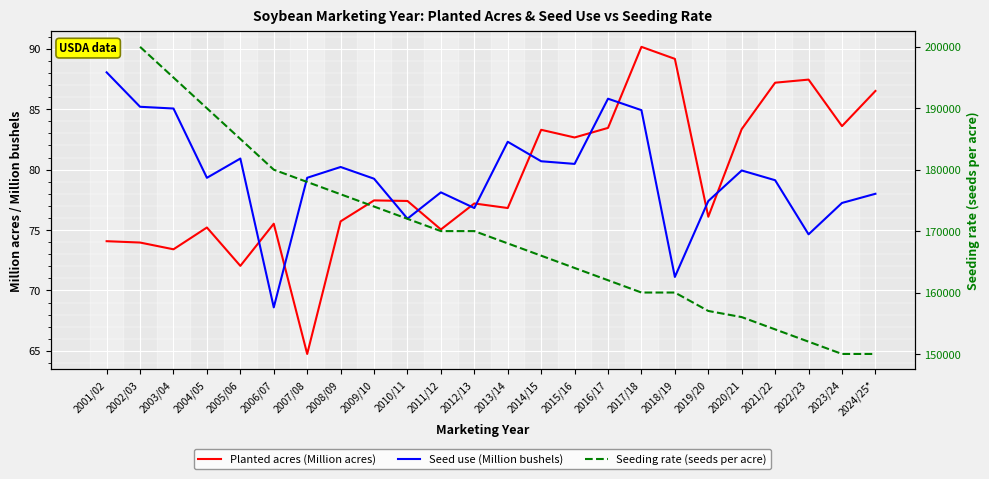

What position from the left is 2008/09?

8